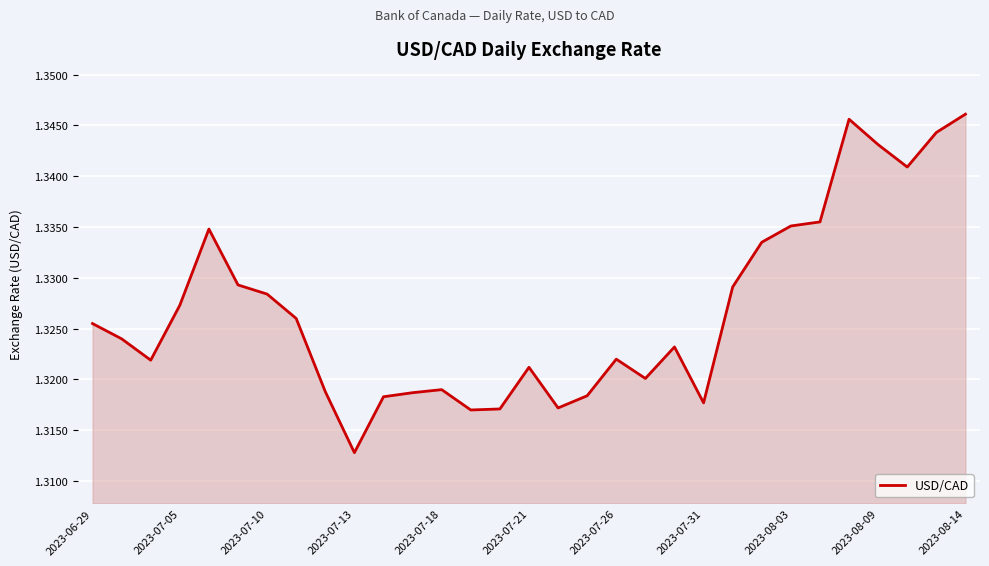

True or false: the data has more than 1 interior local peaks.

True